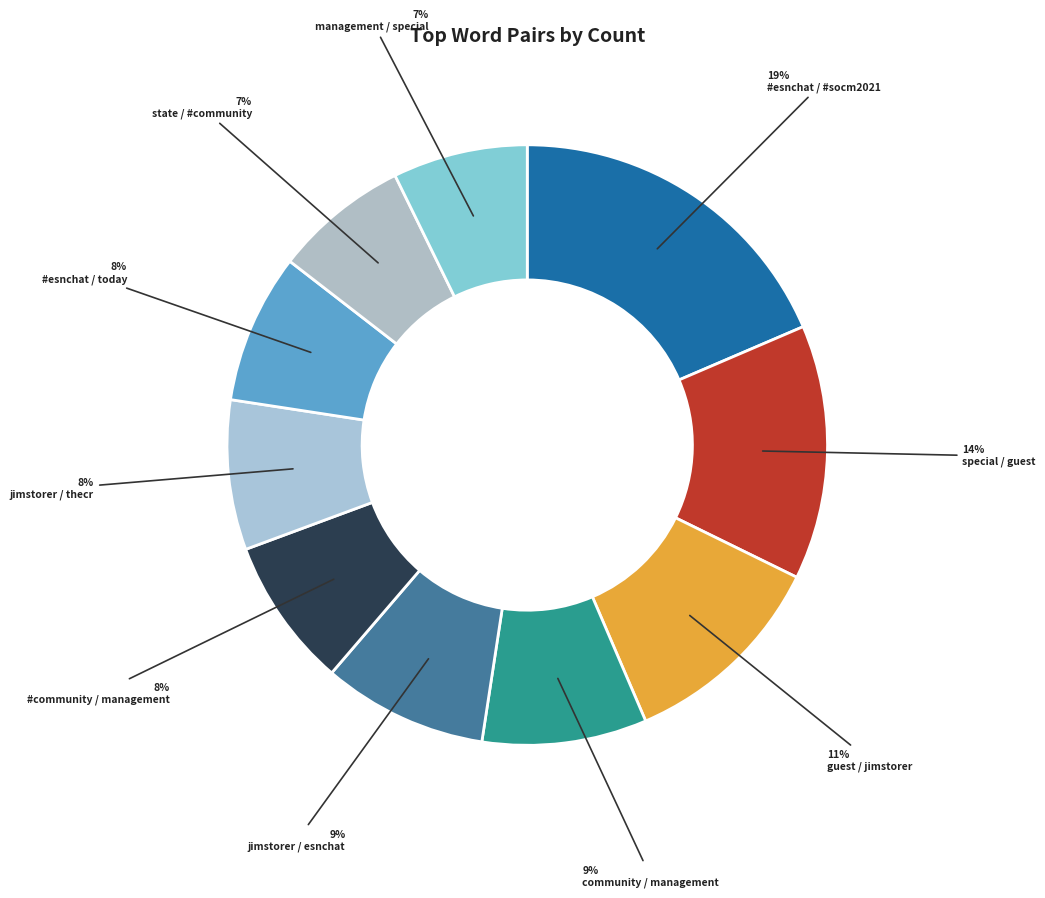

How many slices are in this pie chart?

10